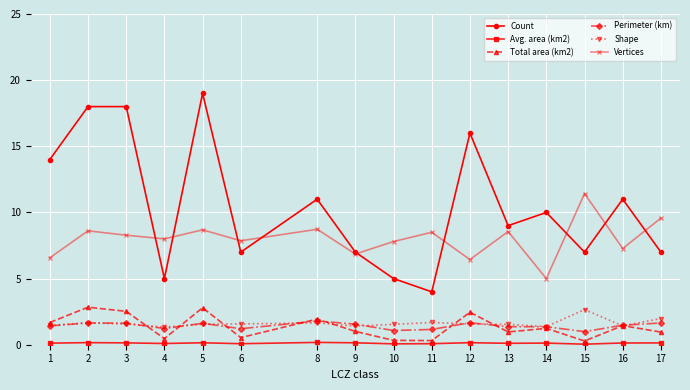

What is the difference between the Vertices values at 13 and 16?

1.3